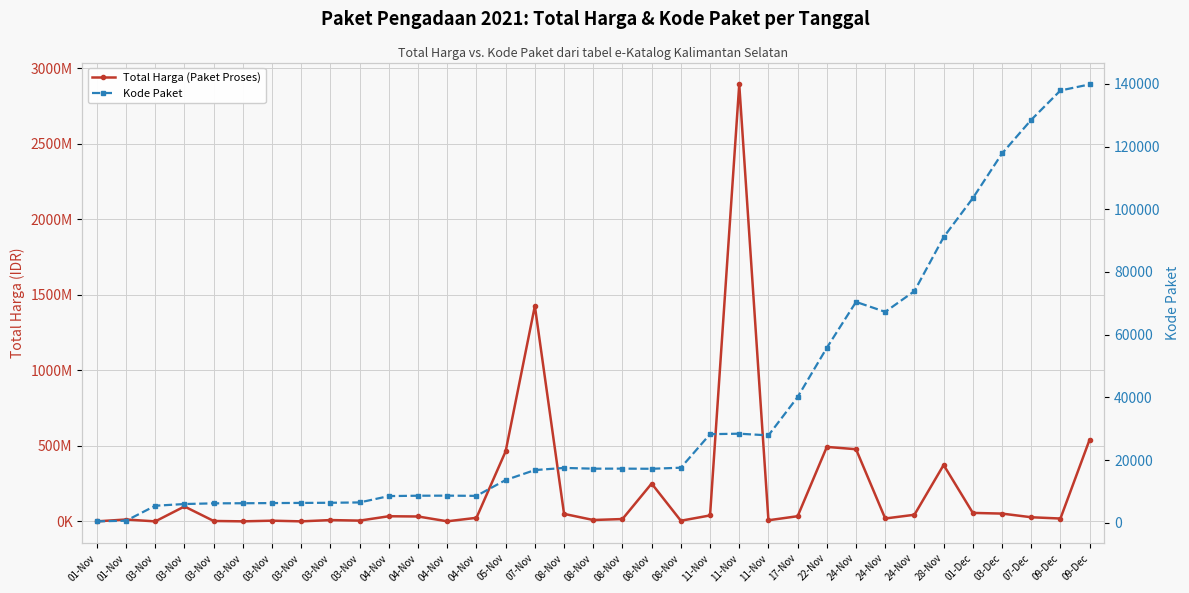

Which series changed the most between 03-Nov and 03-Nov?

Total Harga (Paket Proses)